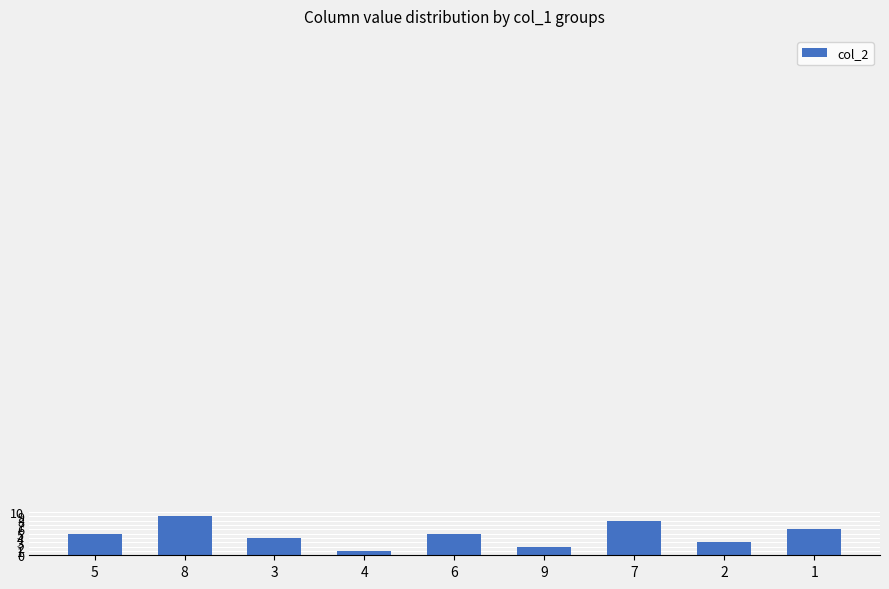

Read the value at 9.

2